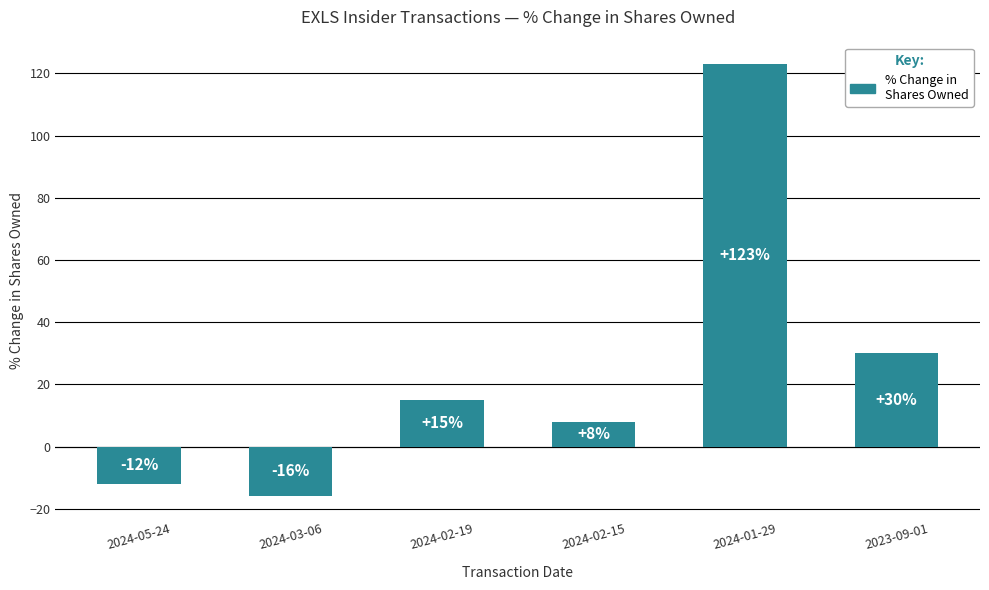

What is the label of the 5th bar from the left?

2024-01-29